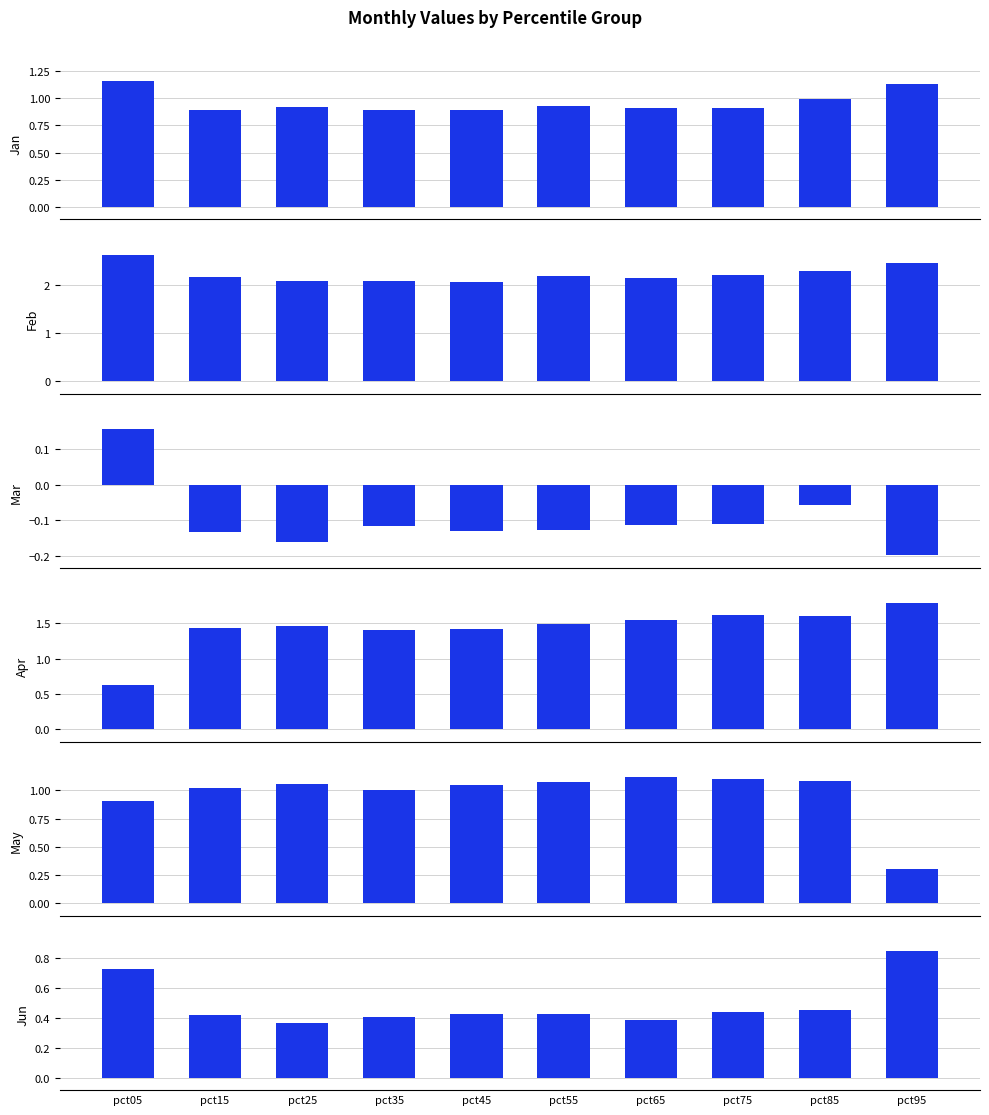

What is the value of the Apr bar at the 1st from the left?

0.6